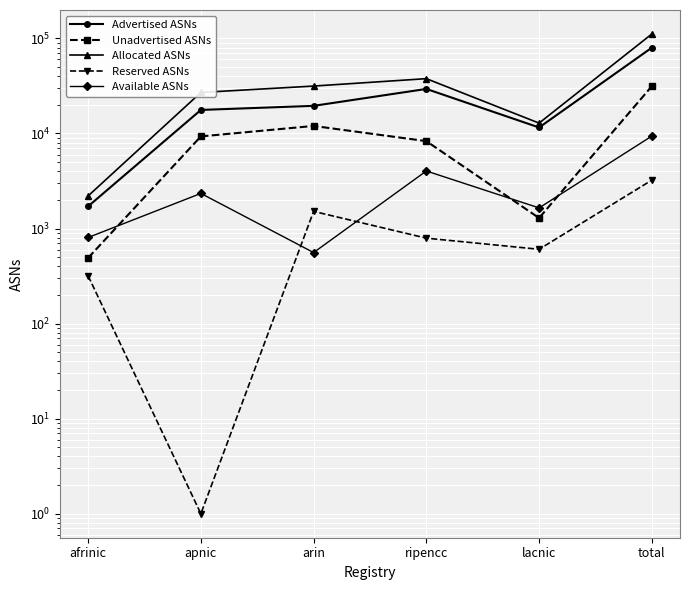

Which has a higher value, ripencc or arin?

ripencc